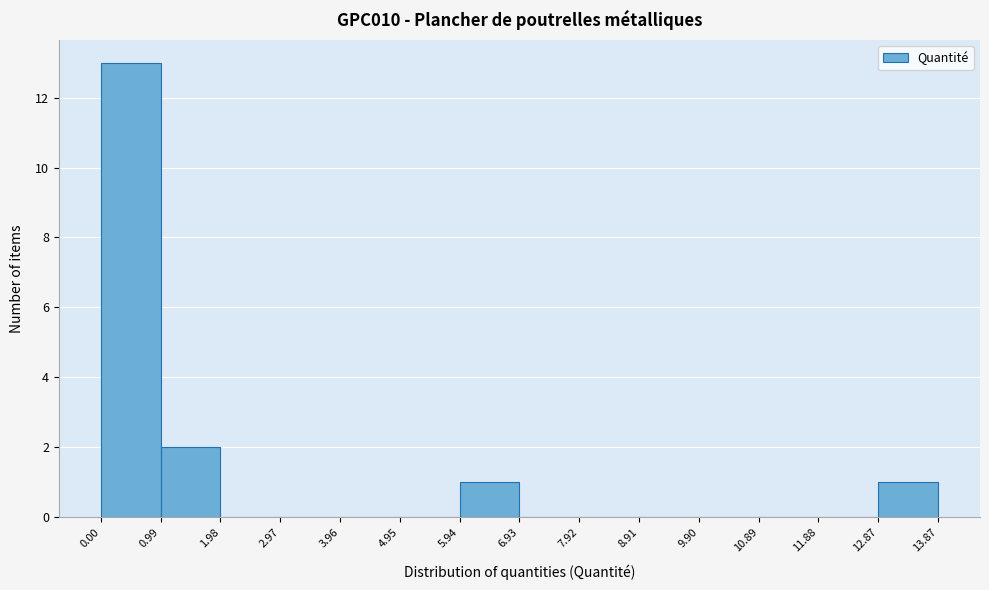

Reading left to right, list every bar in this chart as the range it spans on the x-axis followed by its height. The values are not printed on the chart, so give them approximately, as read against the axis.

0.00 to 0.99: 13
0.99 to 1.98: 2
1.98 to 2.97: 0
2.97 to 3.96: 0
3.96 to 4.95: 0
4.95 to 5.94: 0
5.94 to 6.93: 1
6.93 to 7.92: 0
7.92 to 8.91: 0
8.91 to 9.90: 0
9.90 to 10.89: 0
10.89 to 11.88: 0
11.88 to 12.87: 0
12.87 to 13.87: 1